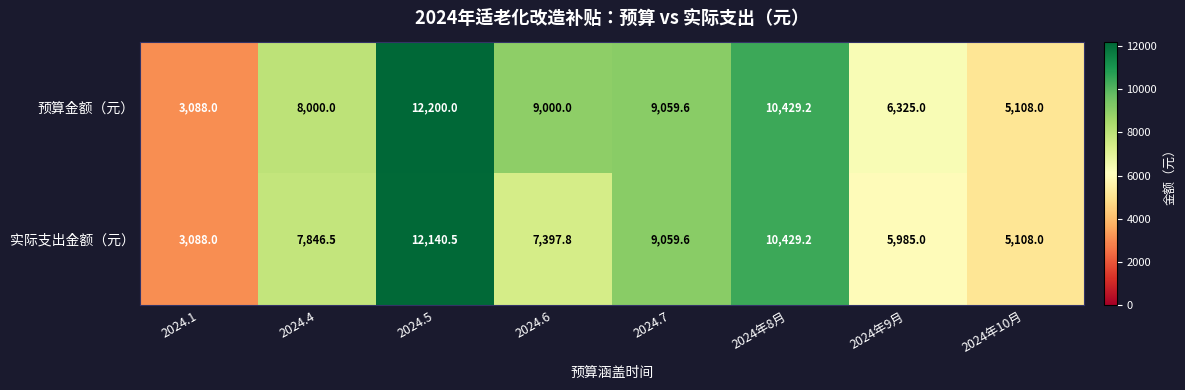

Which label corresponds to the largest value in the chart?

2024.5